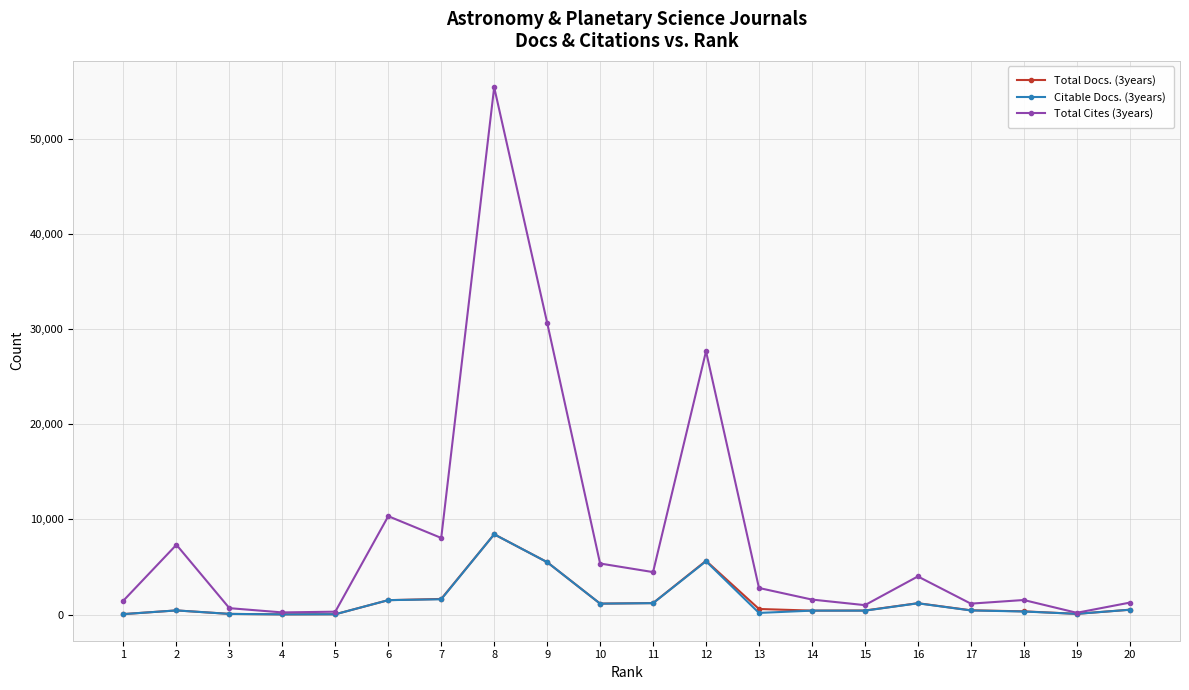

Which series has the widest spread of values?

Total Cites (3years)